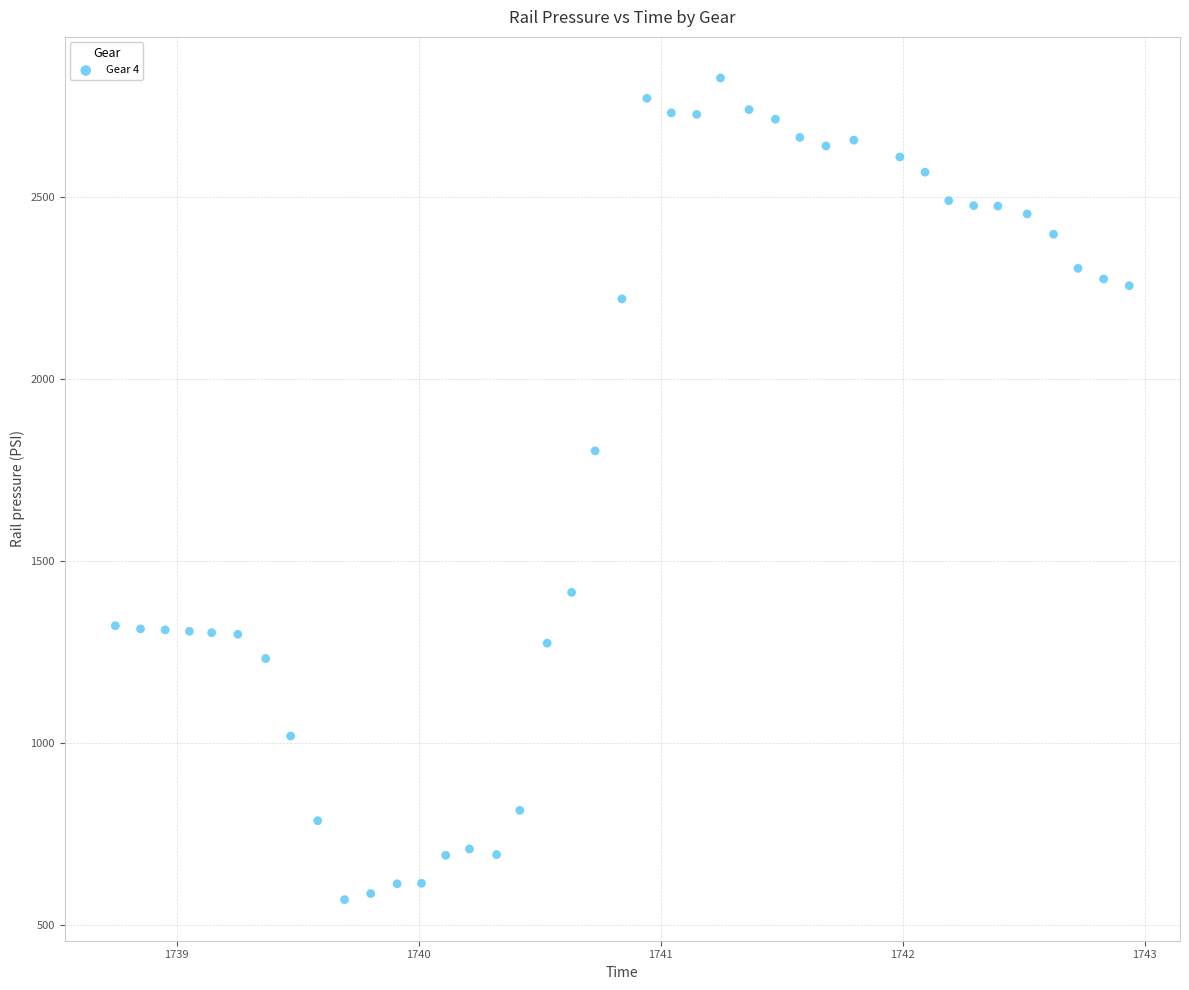

What Y value in the scatter plot is closest to 1699?

1803.8